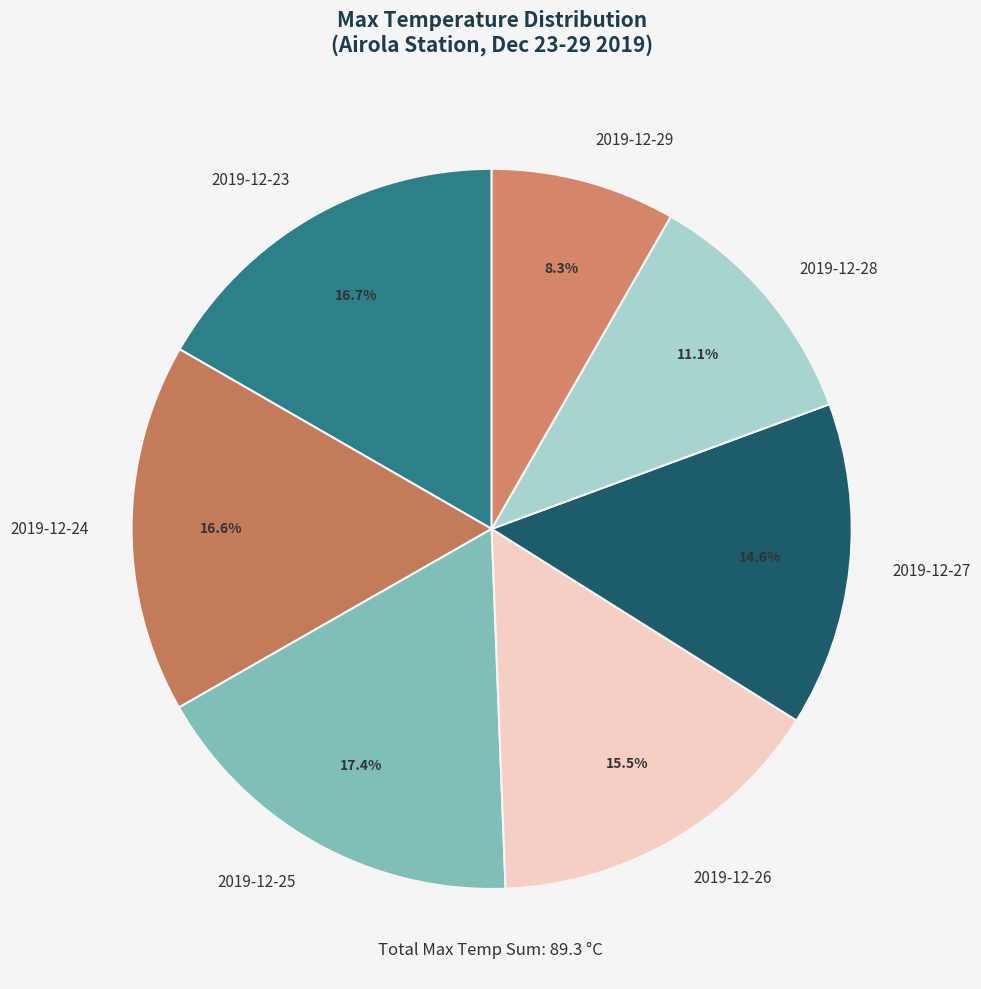

Does 2019-12-26 account for over 50% of the chart?

No